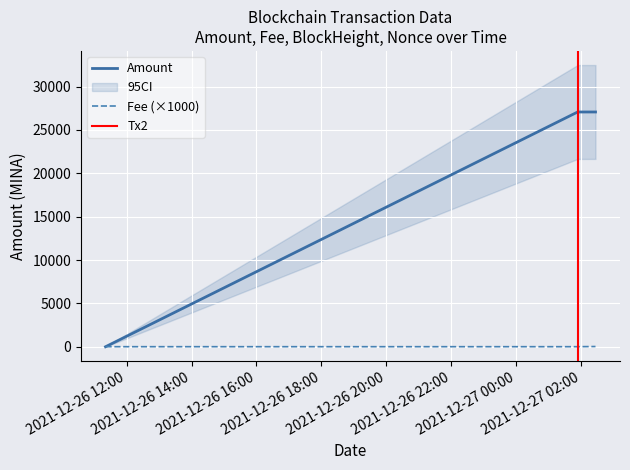

What is the average value of the Fee series?

16.7